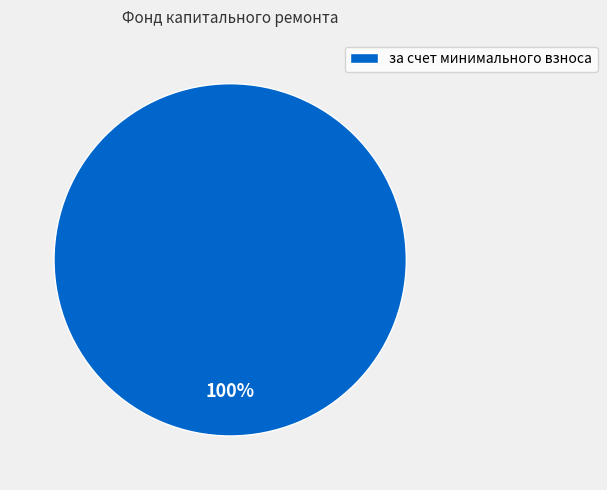

True or false: за счет минимального взноса accounts for 100% of the total.

True